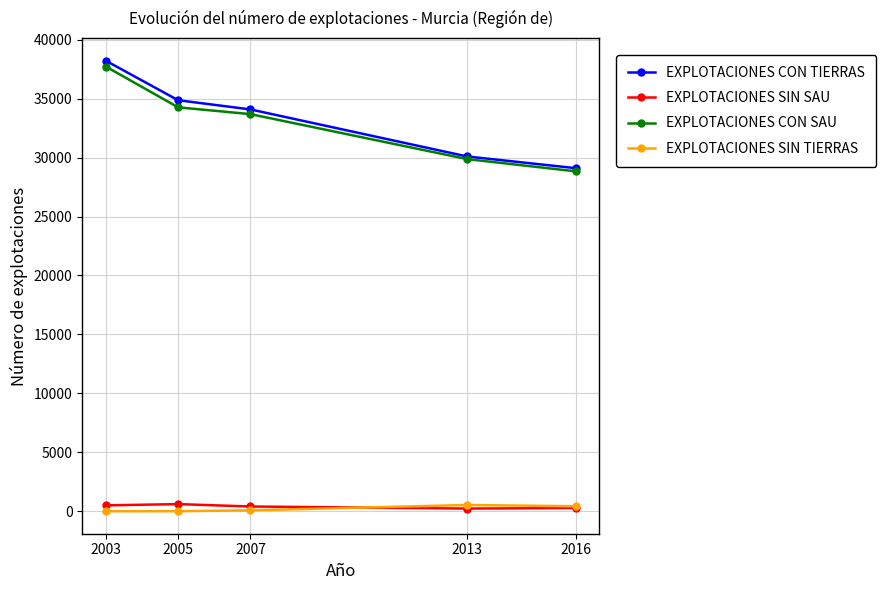

Where is EXPLOTACIONES CON TIERRAS nearest to the value 33658?

2007